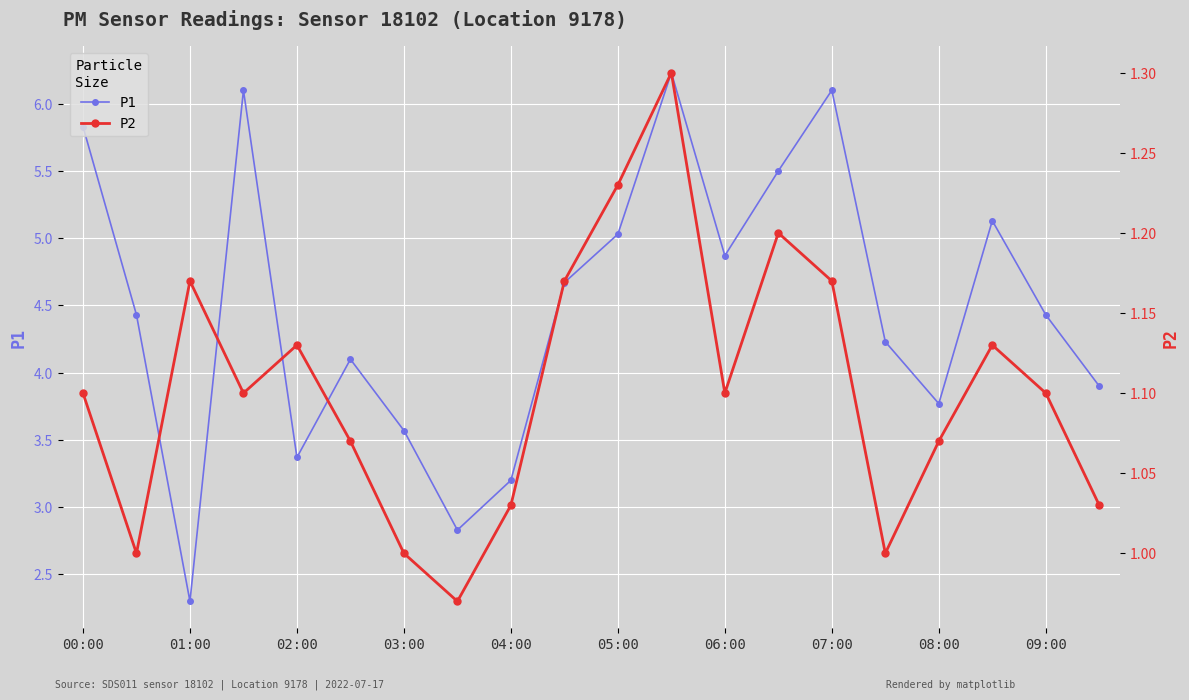

Rank the series by their maximum value, from highest to lowest.

P1, P2